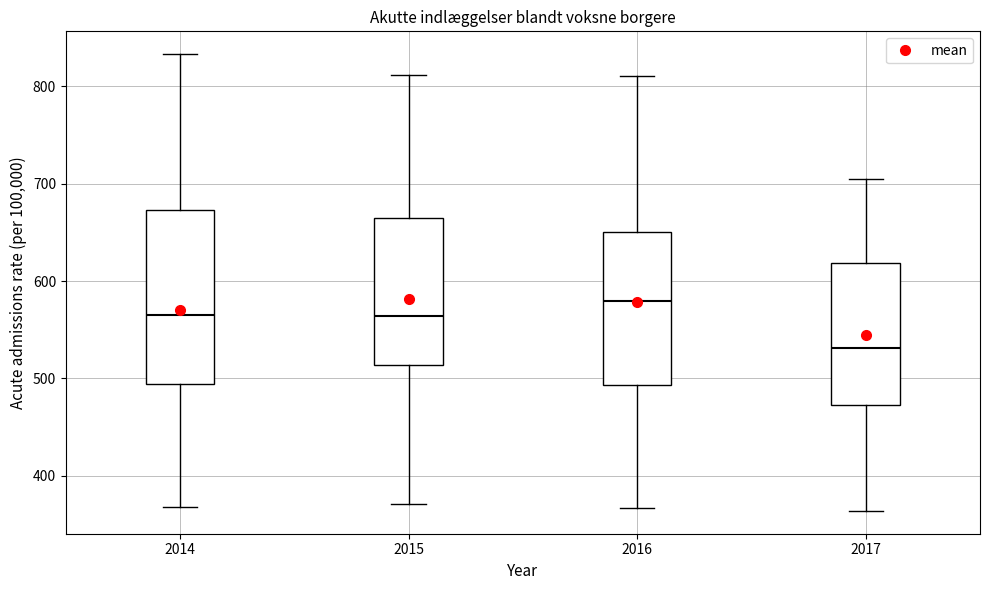

Where is the upper edge of the box at x = 2015 on the y-axis? The values are not printed on the chart, so give them approximately, as read against the axis.

660